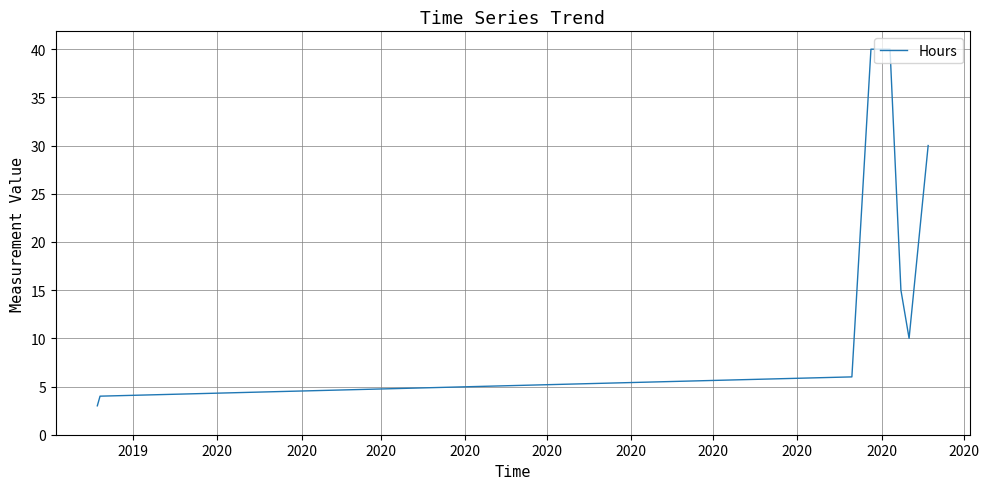

True or false: the data has more than 1 interior local peaks.

False